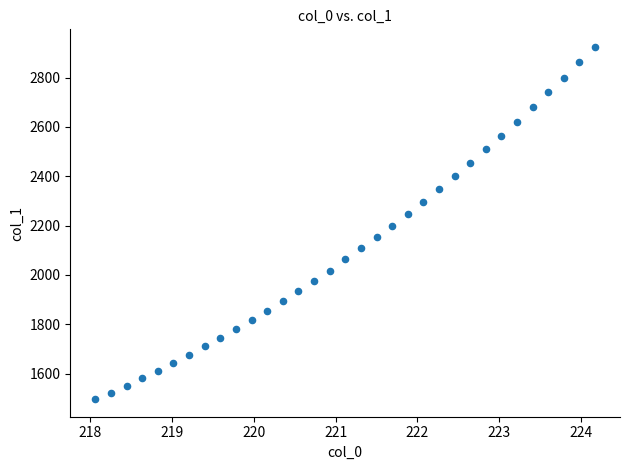

What is the range of Y values (max minus min)?

1427.9